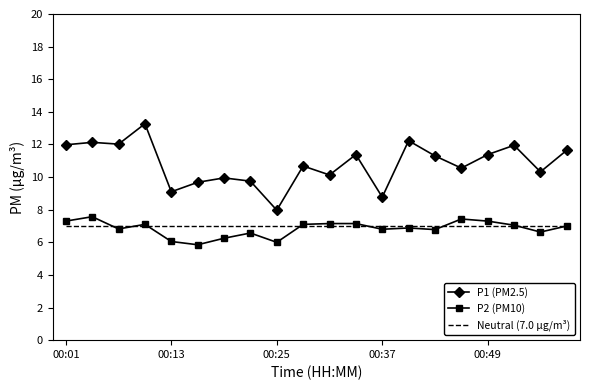

Which series has the largest total across all categories?

P1 (PM2.5)